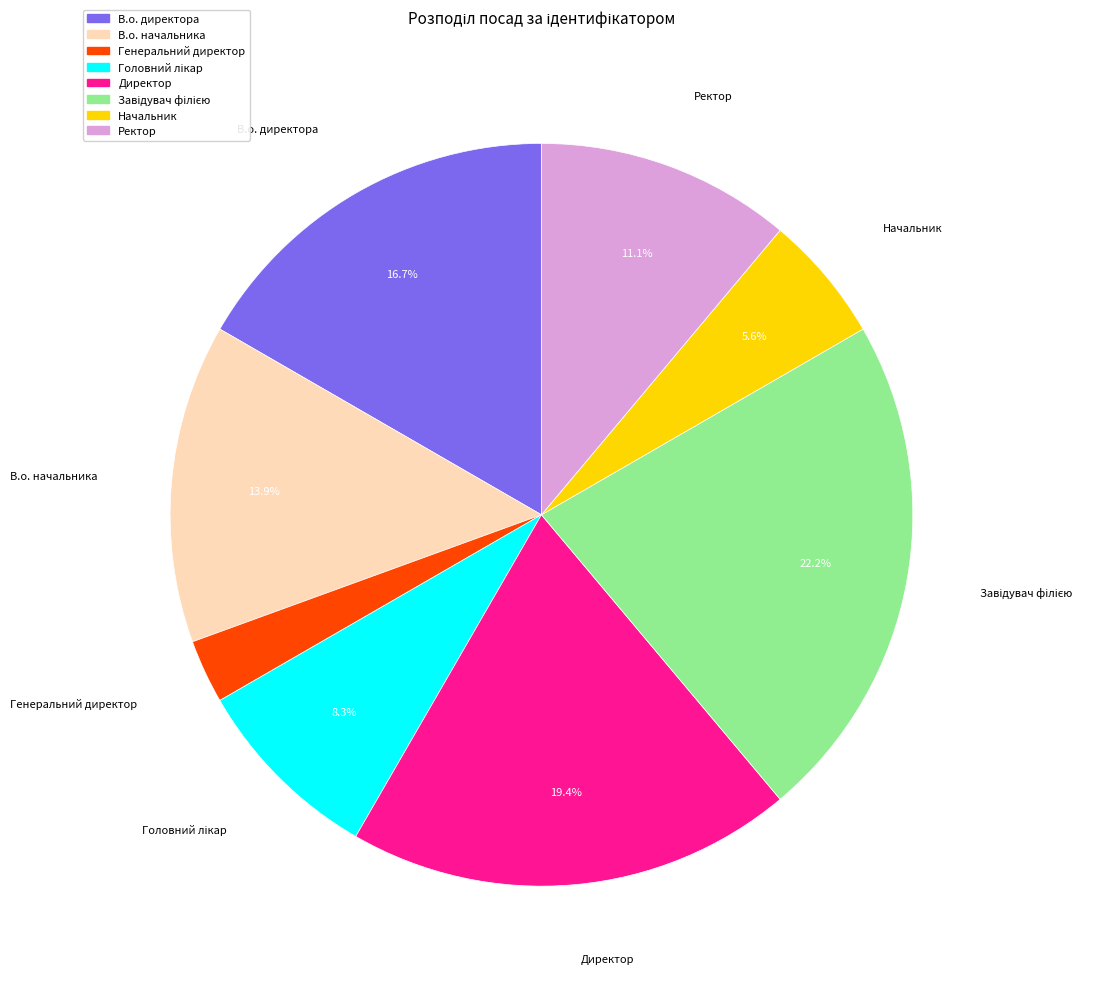

To the nearest percent, what is the average slice percentage?

12%